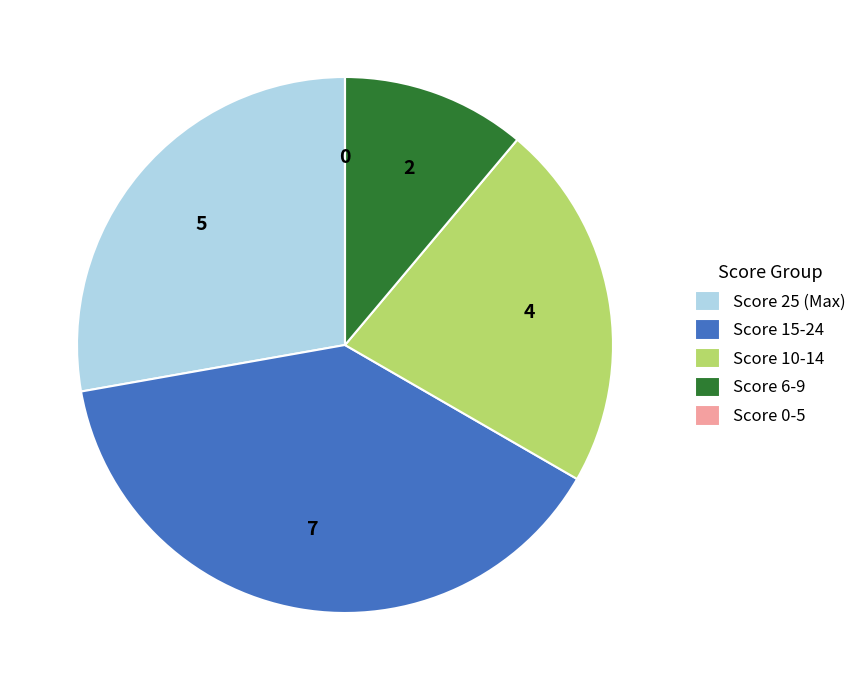

Is there any slice that represents more than half of the pie?

No